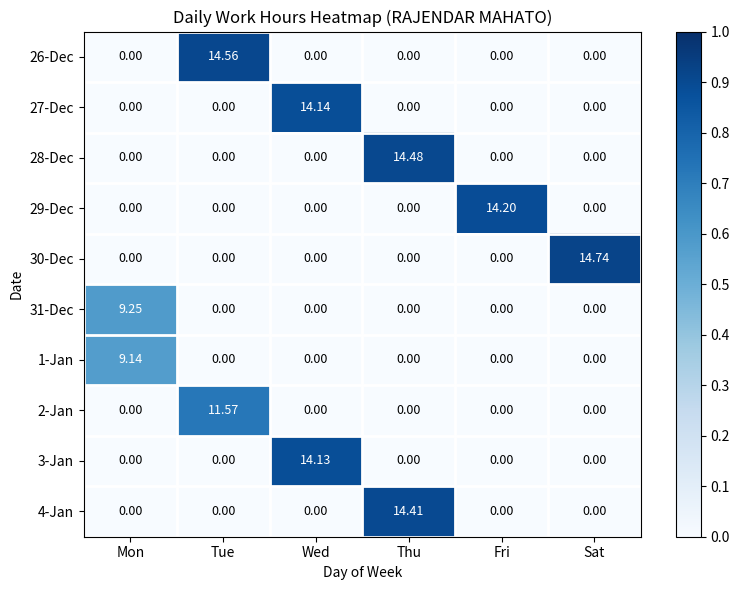

What is the spread (max minus min) of values at Wed?

14.1